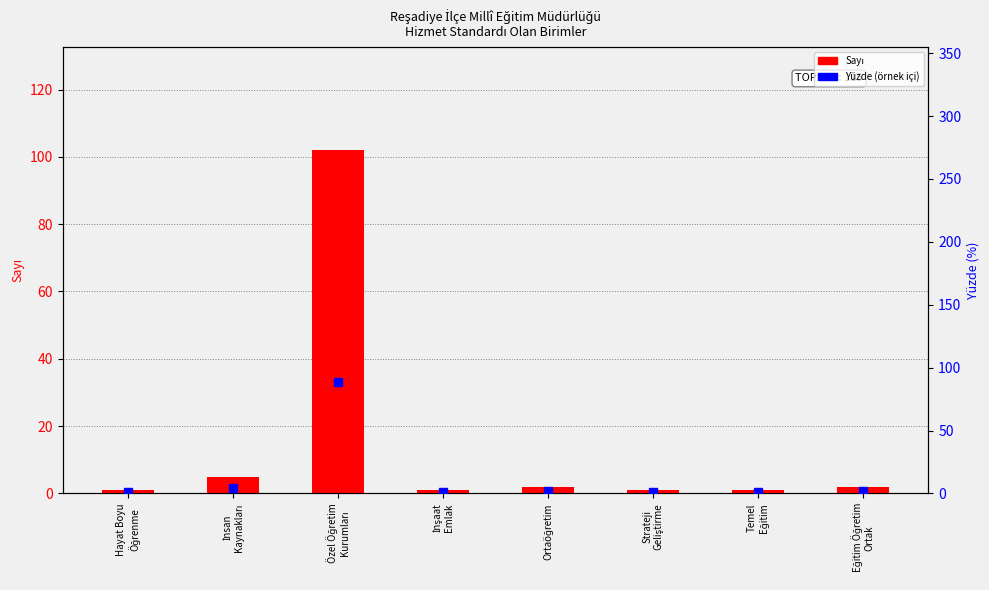

Which category has the lowest value across all series?

Hayat Boyu
Öğrenme